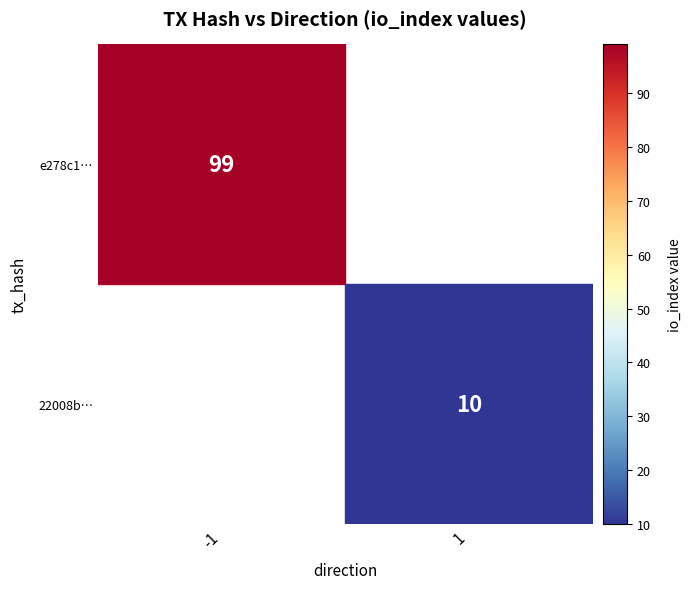

List the series in order of their peak value, highest first.

e278c1…, 22008b…